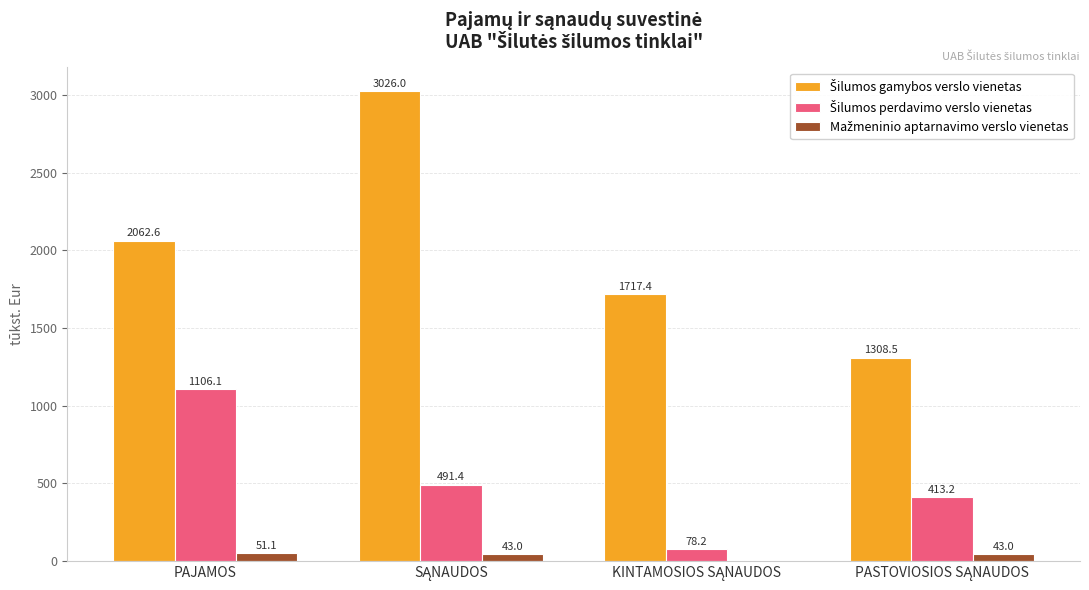

Does the chart contain stacked bars?

No